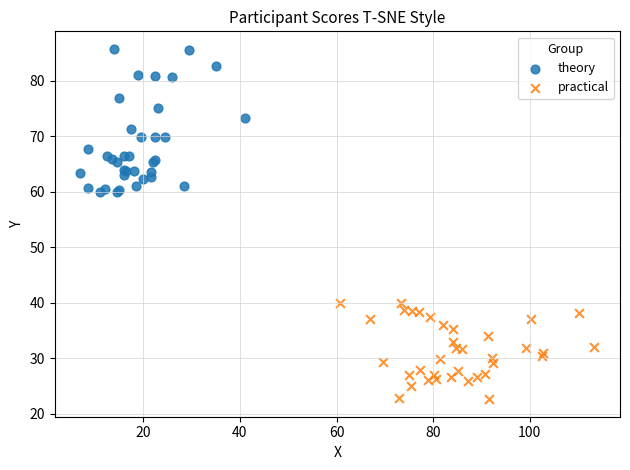

What are all the series names shown in the legend?

theory, practical